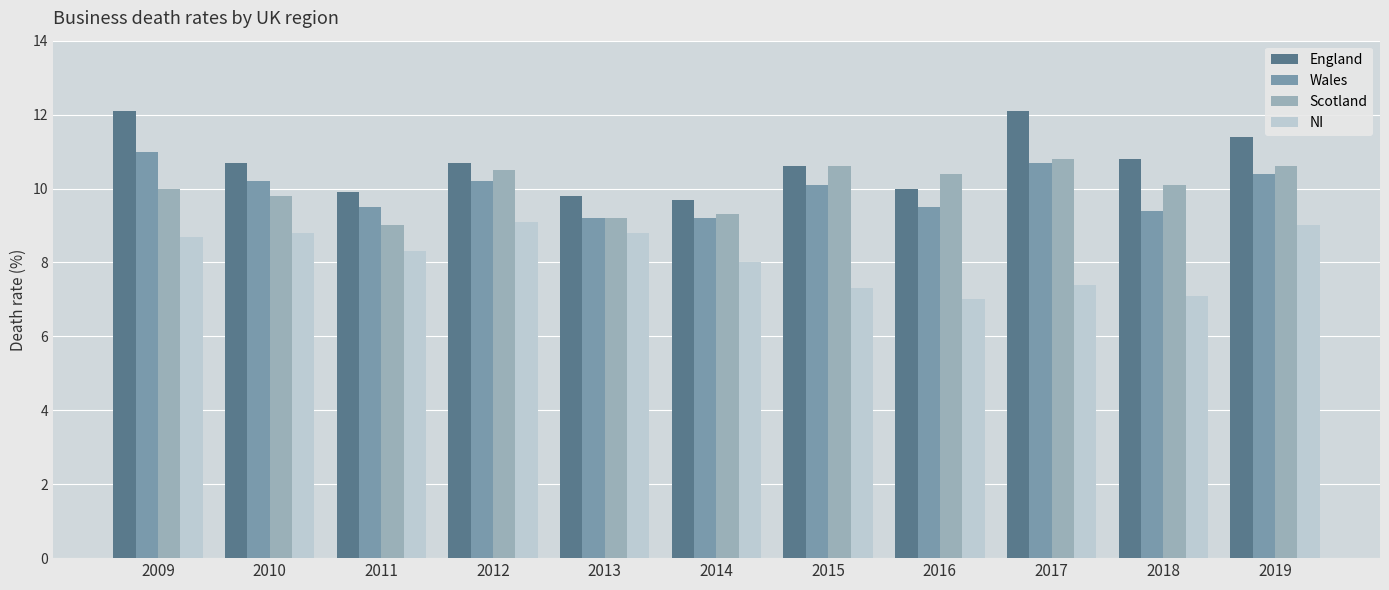

Is the value of England at 2016 greater than the value of Wales at 2013?

Yes